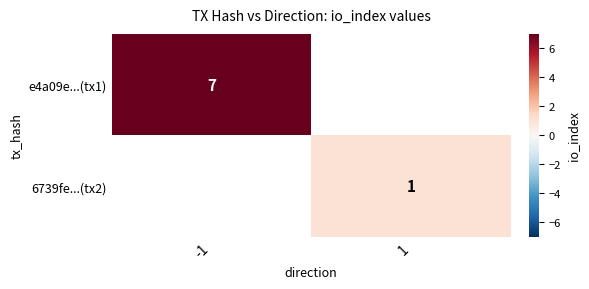

The e4a09e...(tx1) series shows 4 at -1. True or false?

False